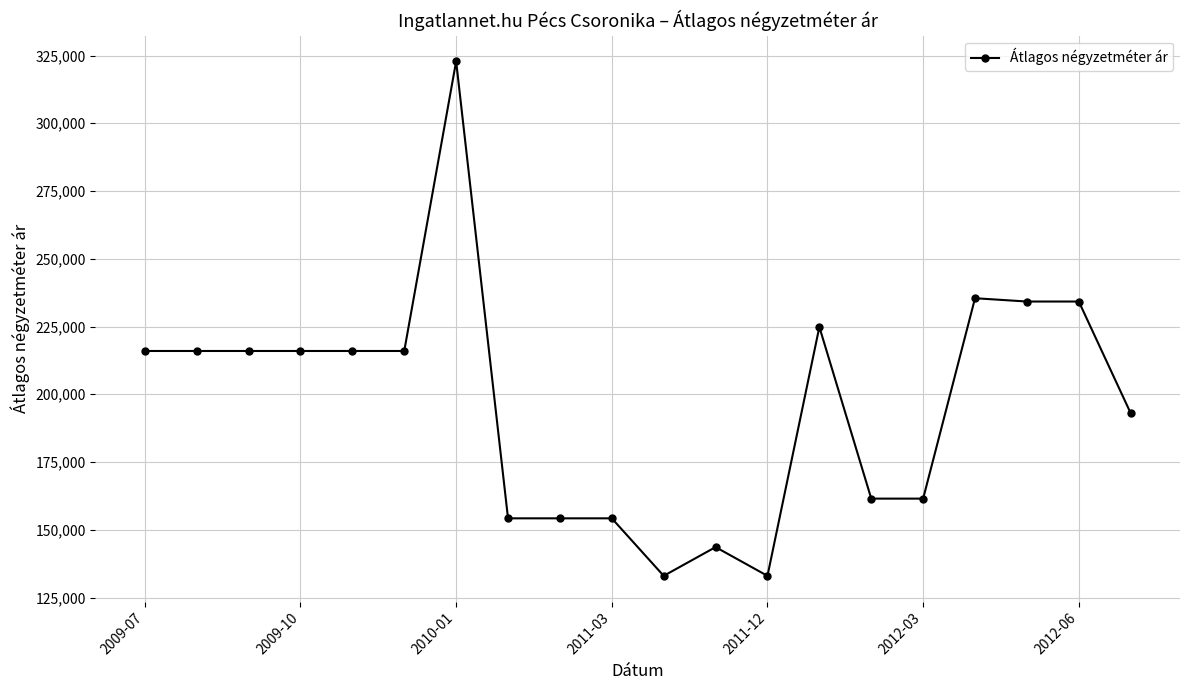

Reading right to left, what are all the values shown in this chart?

193003	234224	234224	235445	161500	161500	224833	133000	143612	133000	154225	154225	154225	322863	215976	215976	215976	215976	215976	215976